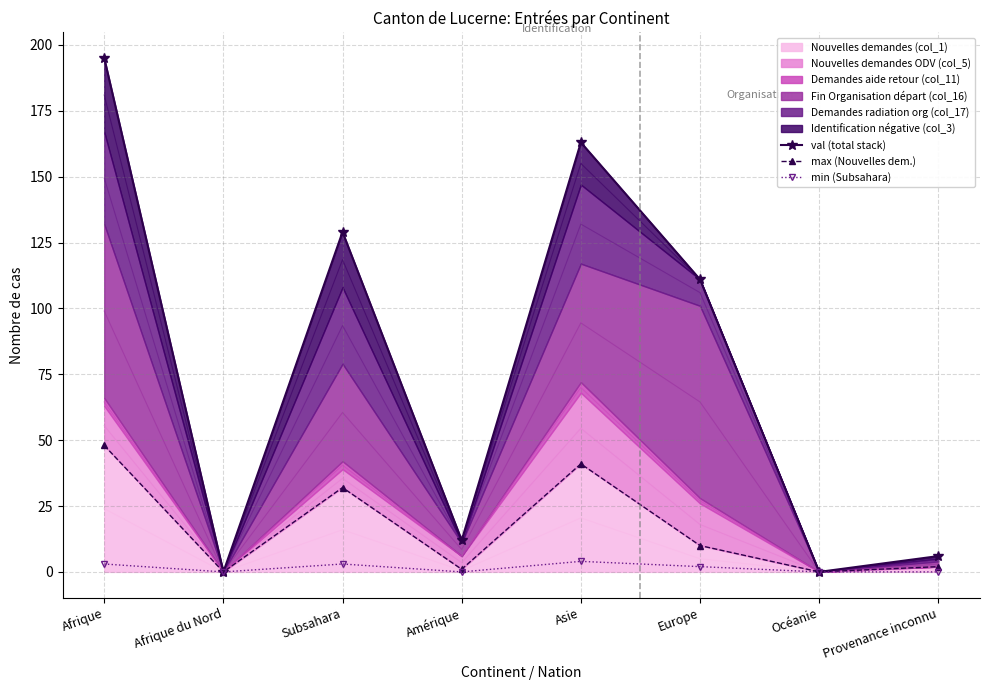

Does the chart have visible grid lines?

Yes